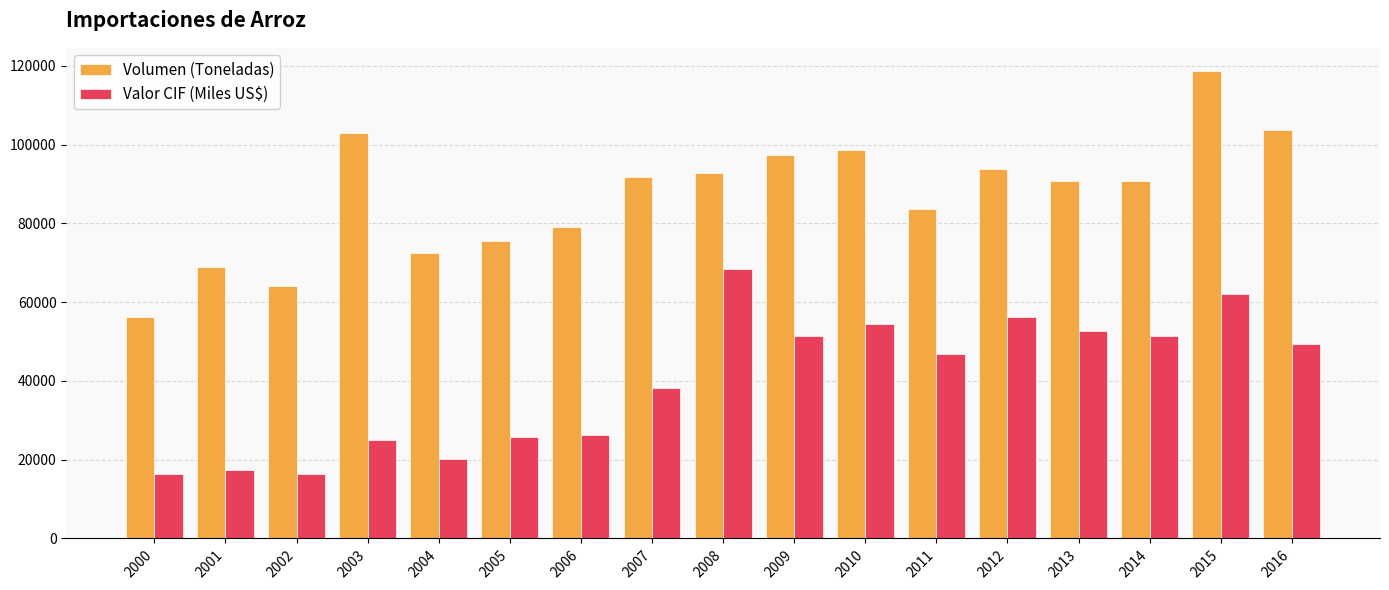

What is the sum of the Valor CIF (Miles US$) values at 2007 and 2011?

84941.7